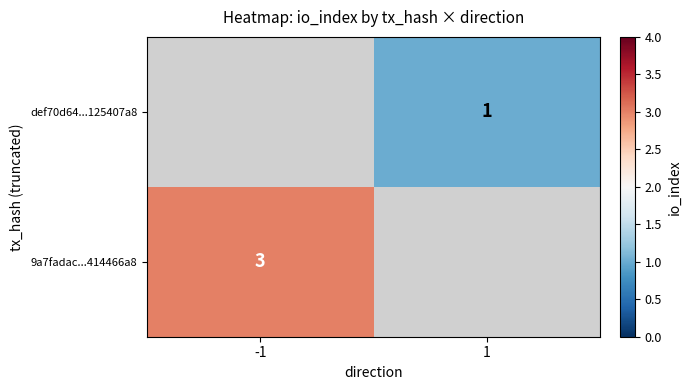

The def70d64...125407a8 series shows 2 at 1. True or false?

False